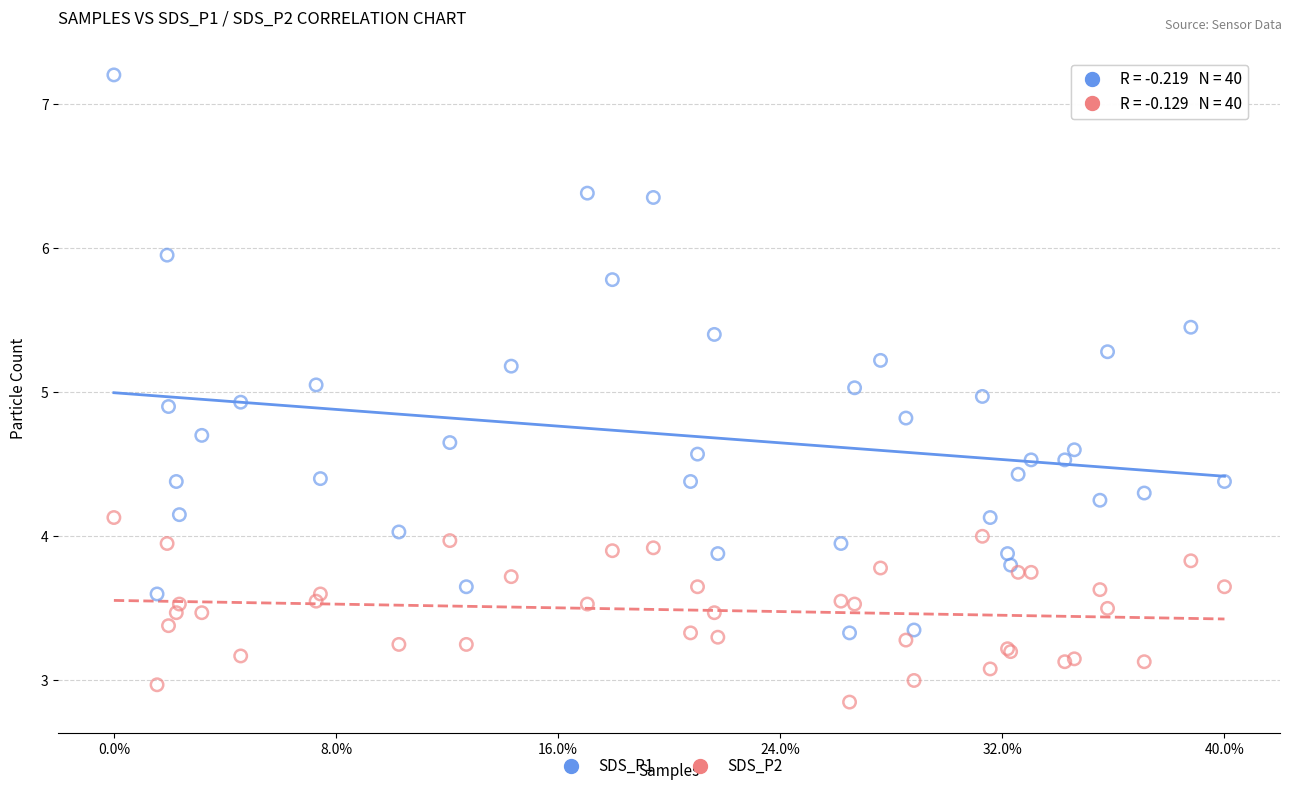

Which series has the largest Y range (max minus min)?

SDS_P1